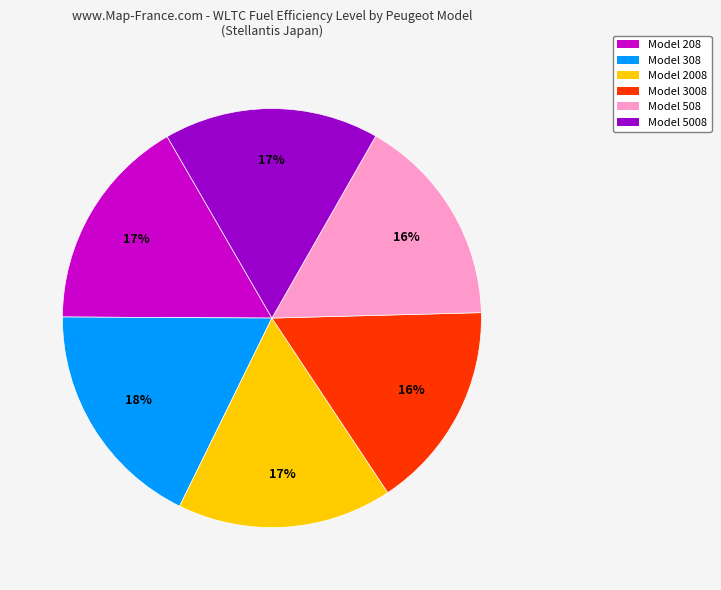

Is there a majority slice in this chart?

No